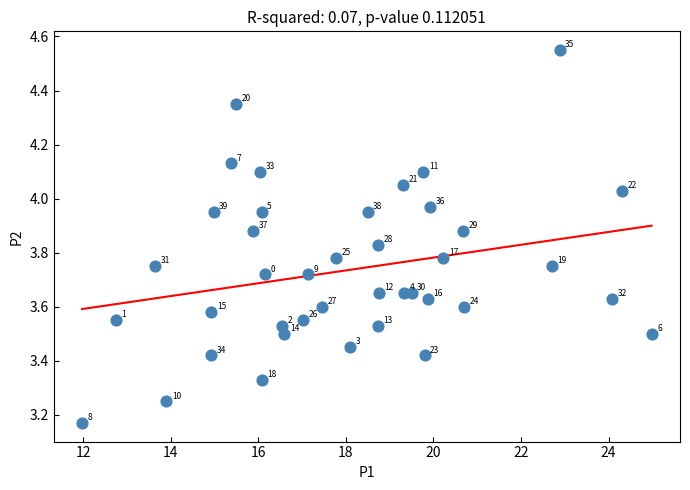

What is the range of X values (max minus min)?

13.0